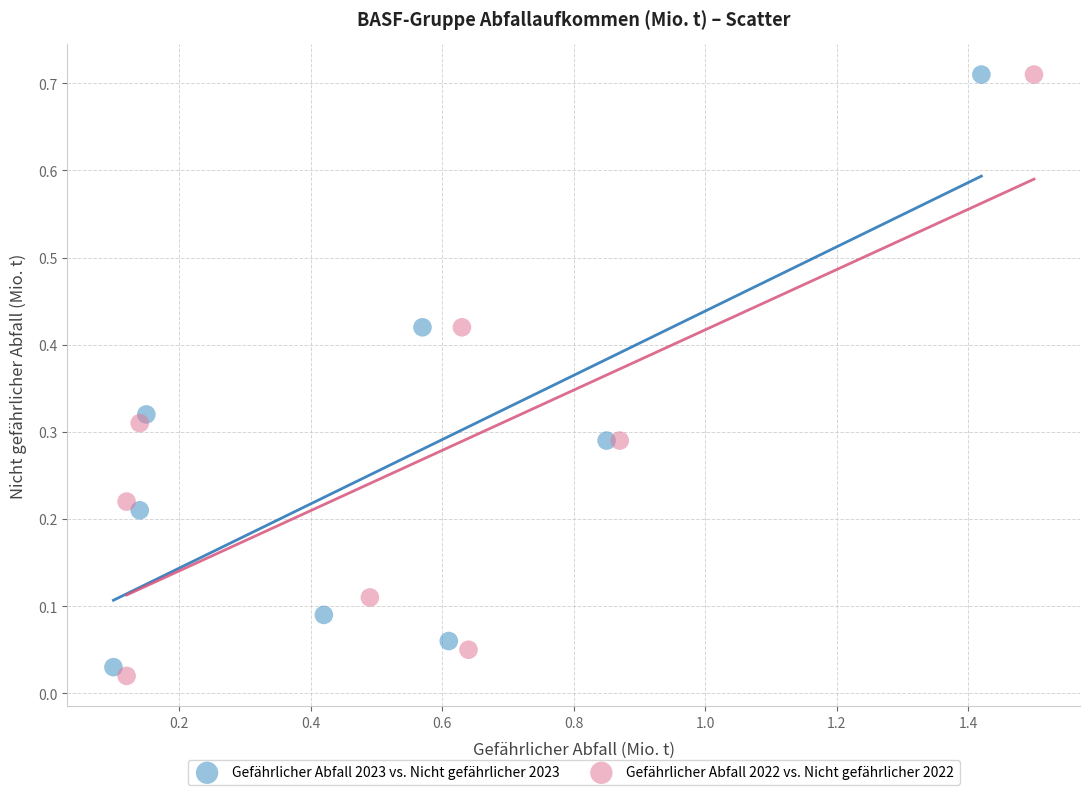

What are all the series names shown in the legend?

Gefährlicher Abfall 2023 vs. Nicht gefährlicher 2023, Gefährlicher Abfall 2022 vs. Nicht gefährlicher 2022